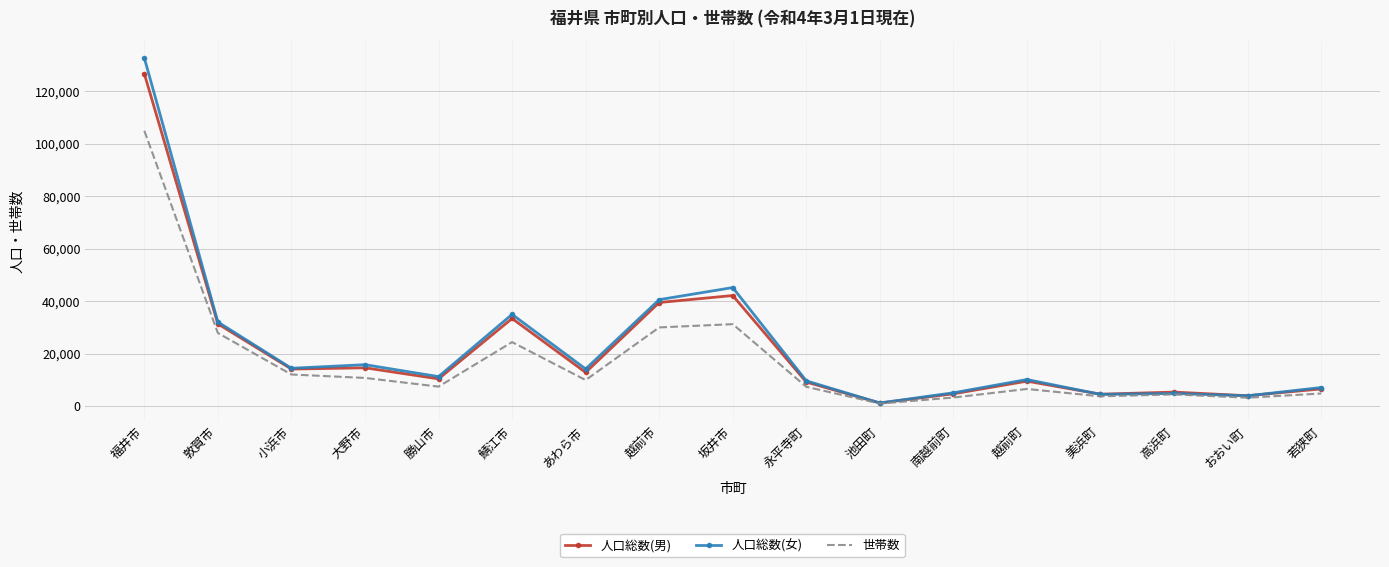

Rank the series by their maximum value, from highest to lowest.

人口総数(女), 人口総数(男), 世帯数